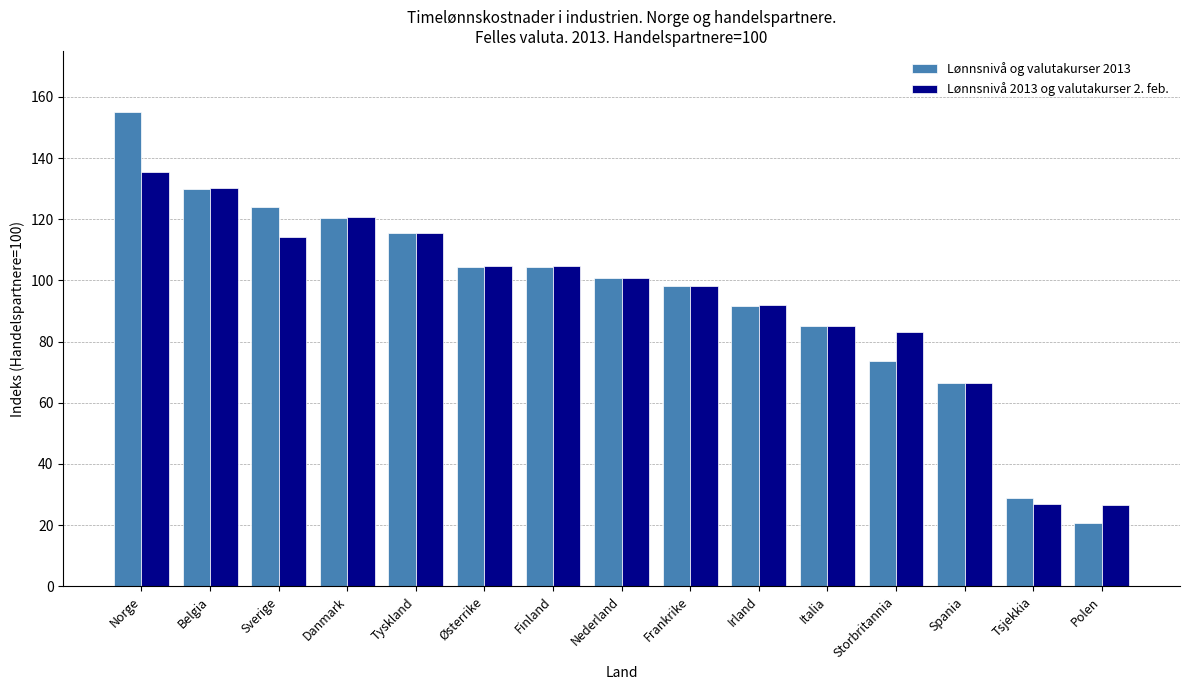

List the series in order of their peak value, lowest first.

Lønnsnivå 2013 og valutakurser 2. feb., Lønnsnivå og valutakurser 2013